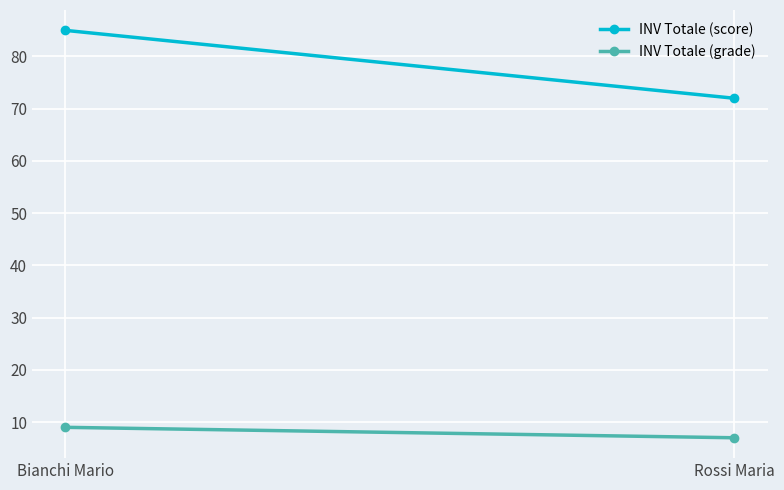

What value does the INV Totale (grade) series have at Rossi Maria?

7